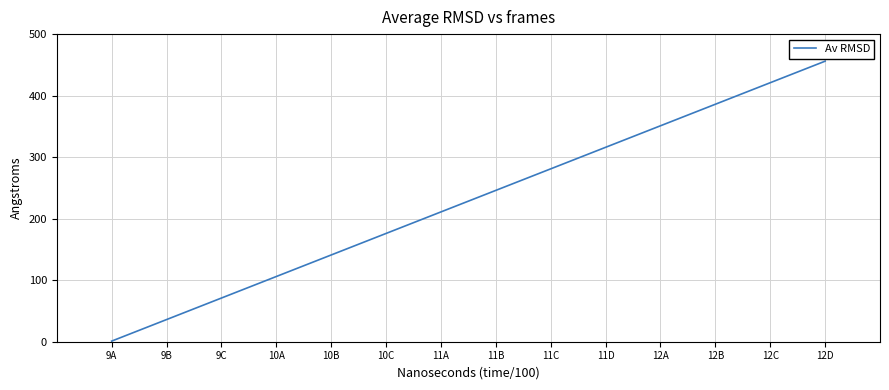

Reading right to left, what are all the values shown in this chart?

456	421	386	351	316	281	246	211	176	141	106	71	36	1